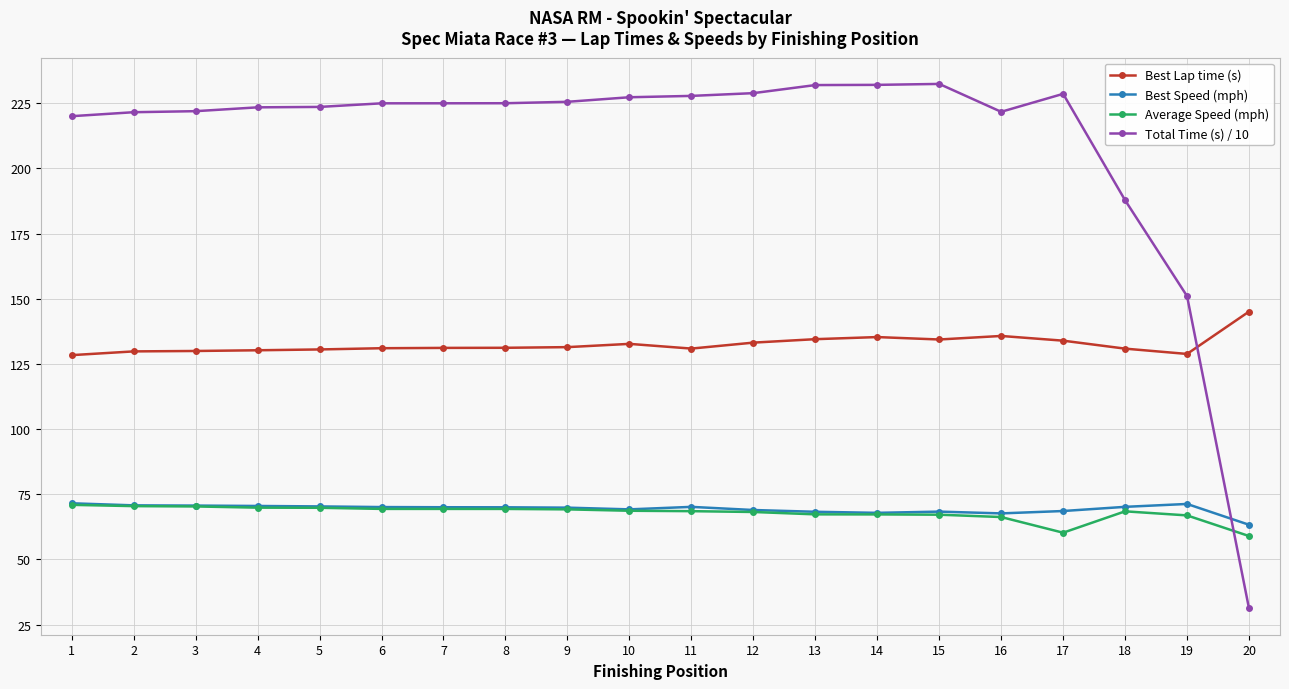

What is the difference between the second highest and second lowest values in the Average Speed (mph) series?

10.2